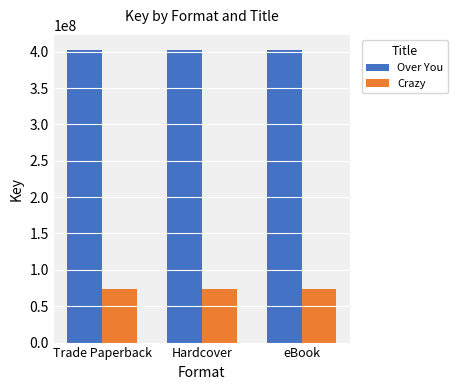

What are all the series names shown in the legend?

Over You, Crazy